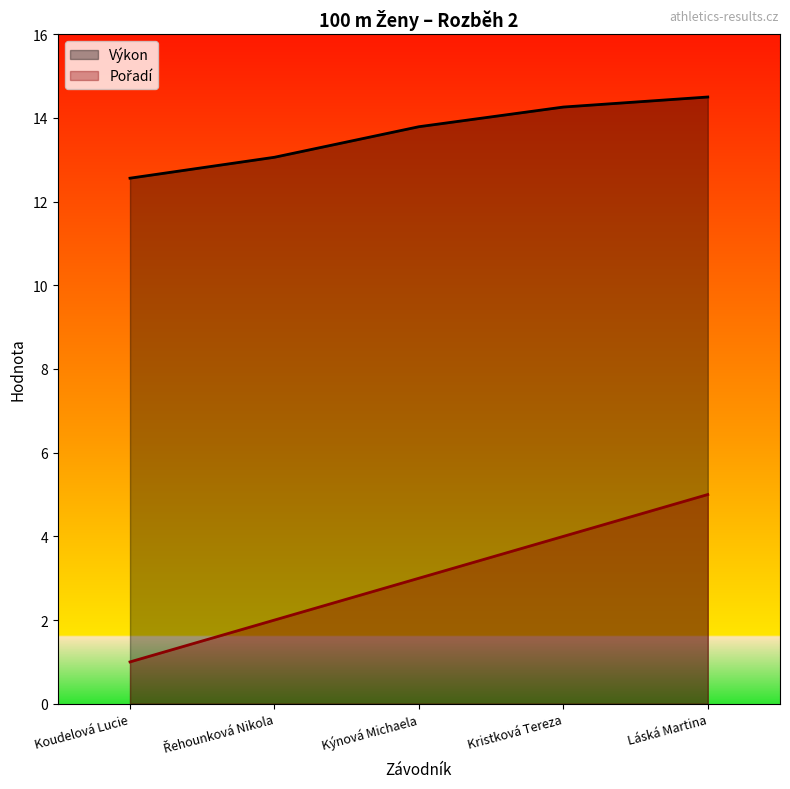

List the labels in order of Výkon value, smallest first.

Koudelová Lucie, Řehounková Nikola, Kýnová Michaela, Kristková Tereza, Láská Martina